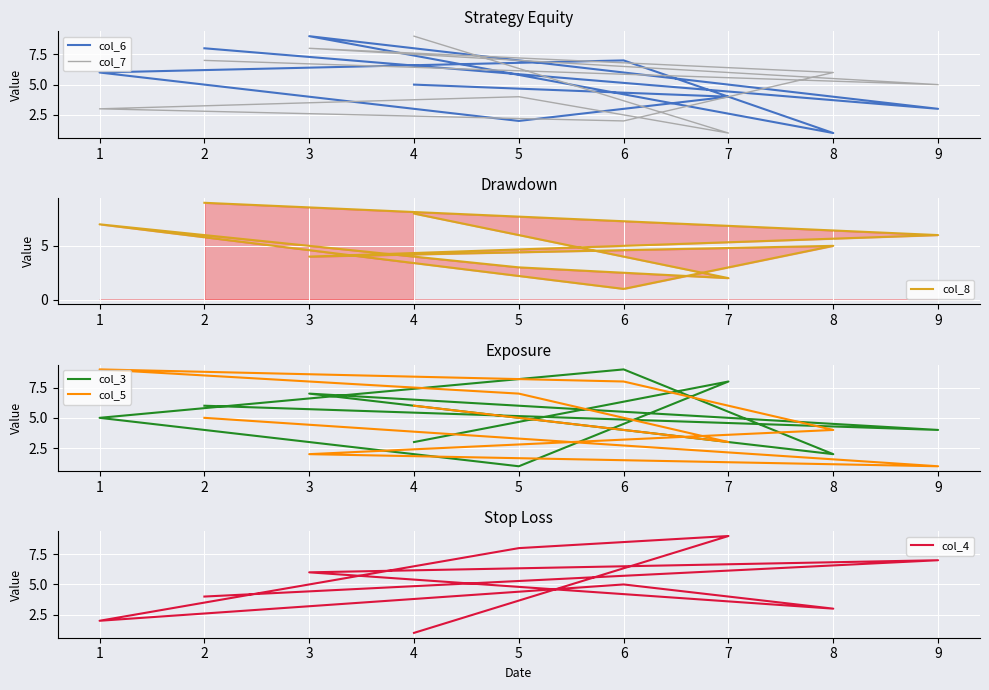

At how many categories does at least one series exceed 8?

6